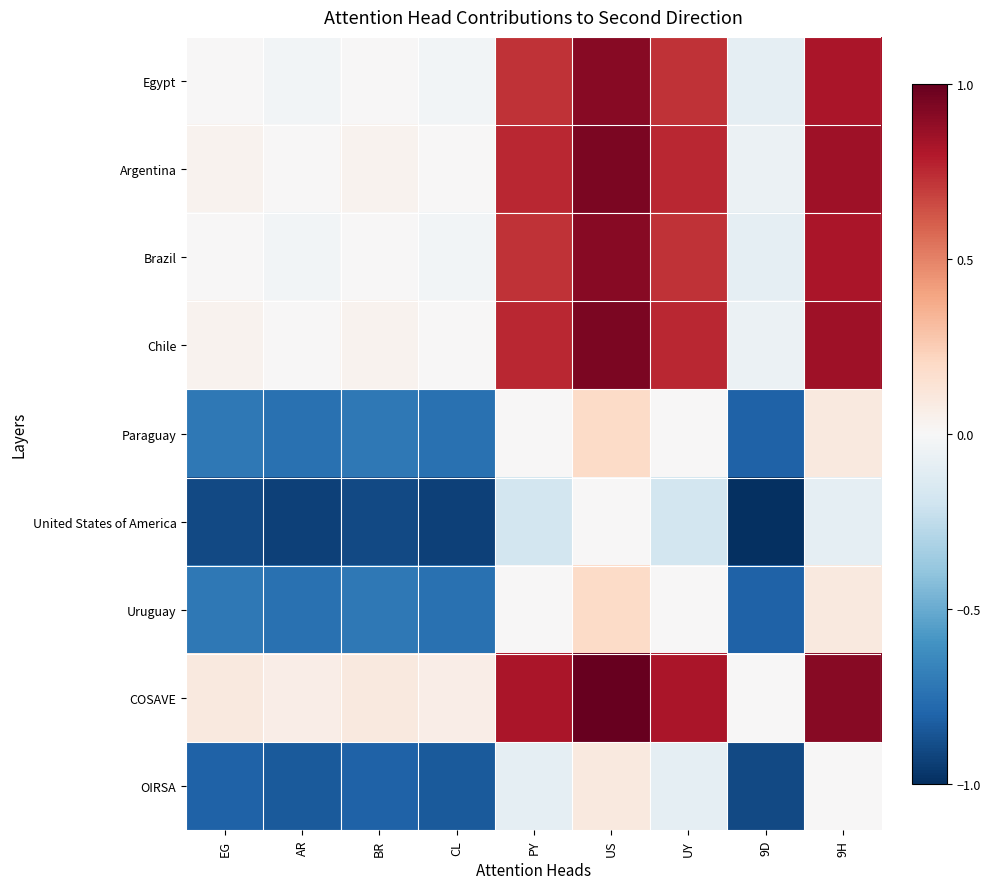

At which category does the chart reach its peak across all series?

US